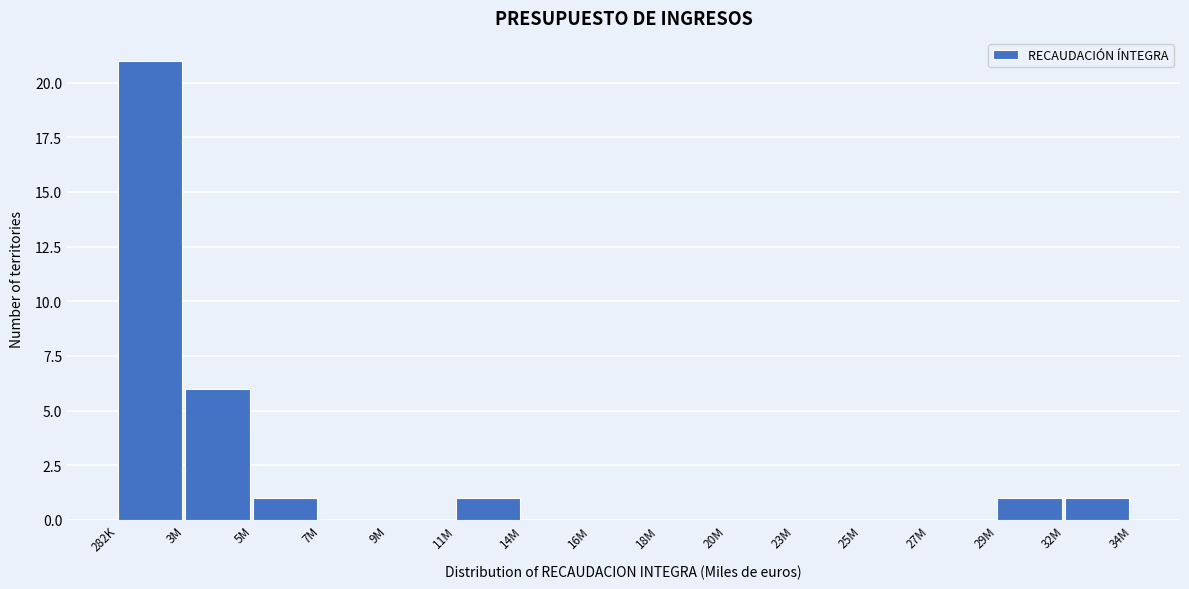

Reading left to right, extract all data points from this chart.

282K=21	3M=6	5M=1	7M=0	9M=0	11M=1	14M=0	16M=0	18M=0	20M=0	23M=0	25M=0	27M=0	29M=1	32M=1